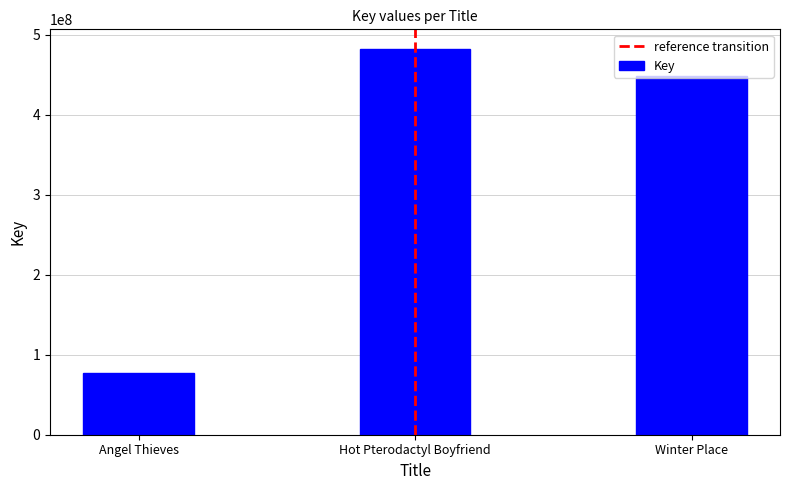

What is the sum of the values at Hot Pterodactyl Boyfriend and Angel Thieves?

560163063